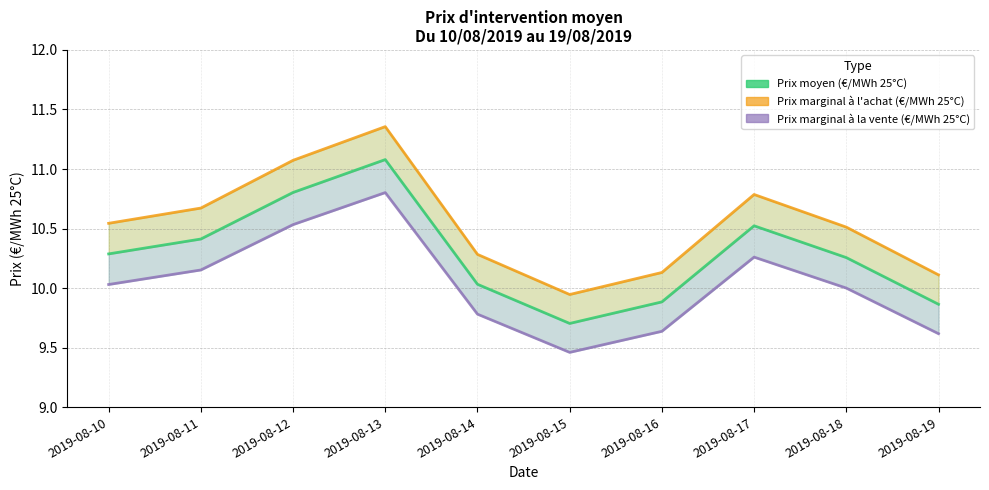

True or false: Prix marginal à la vente (€/MWh 25°C) and Prix moyen (€/MWh 25°C) intersect in this chart.

False